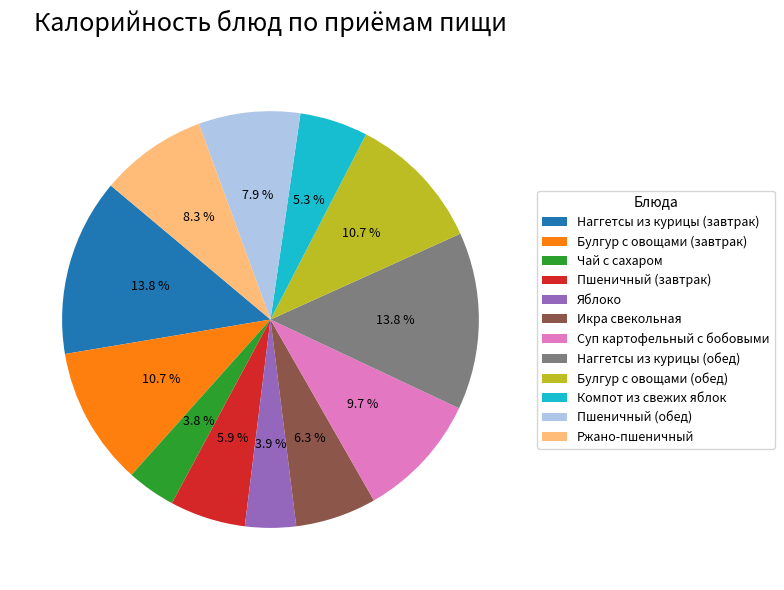

What is the ratio of the value at Булгур с овощами (завтрак) to the value at Ржано-пшеничный?

1.3